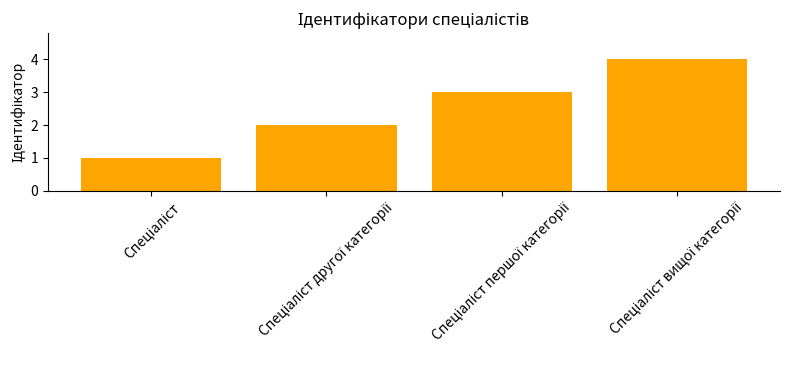

What is the maximum value shown in the chart?

4